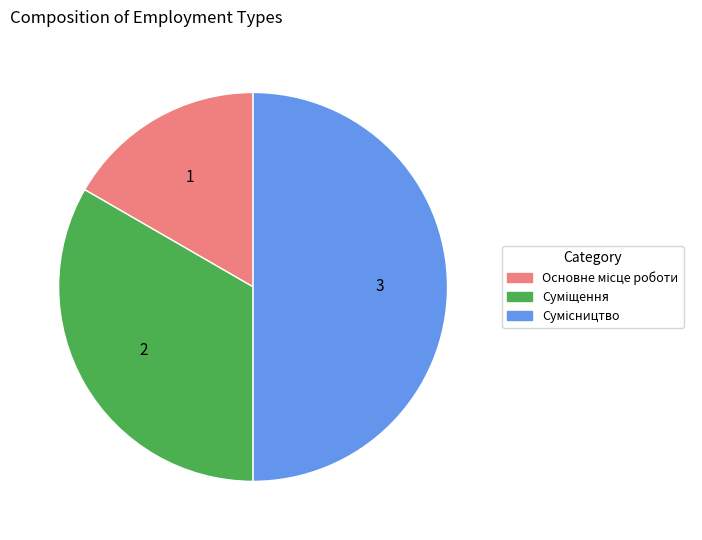

Is it true that Суміщення is 33% of the pie?

True